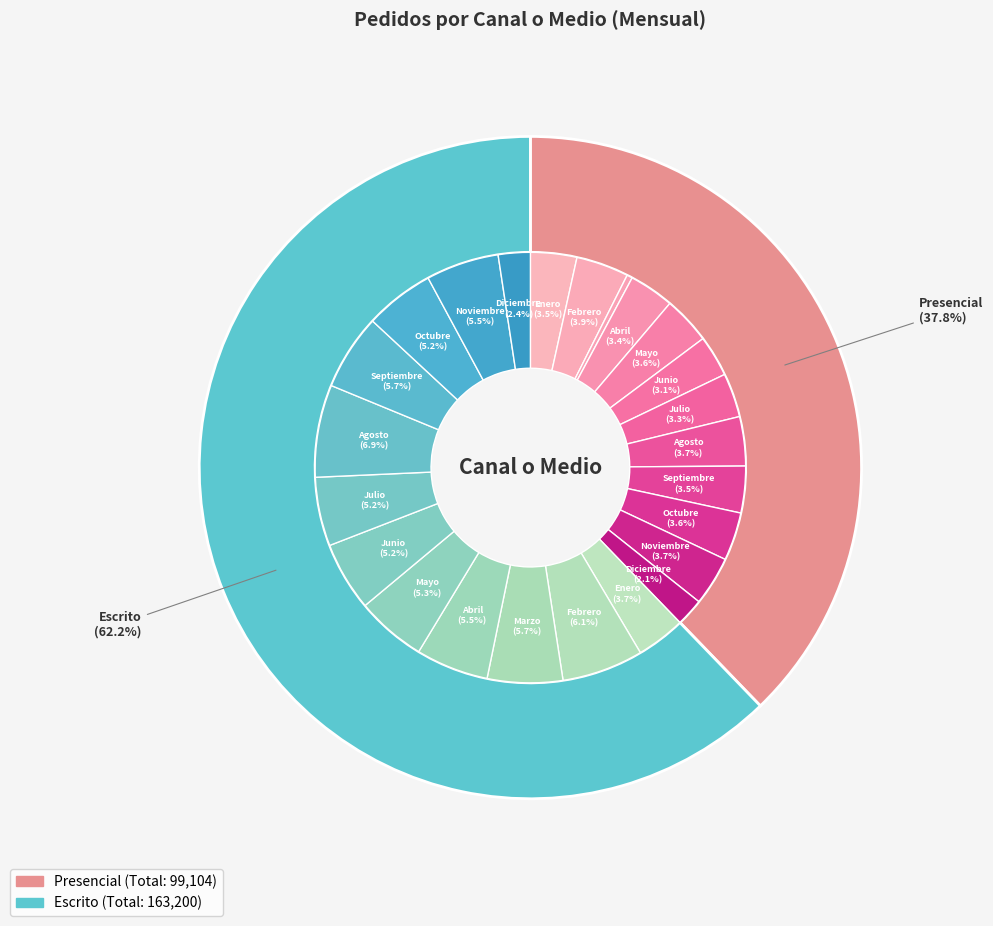

Between Febrero and Agosto, which series saw the biggest shift?

Escrito